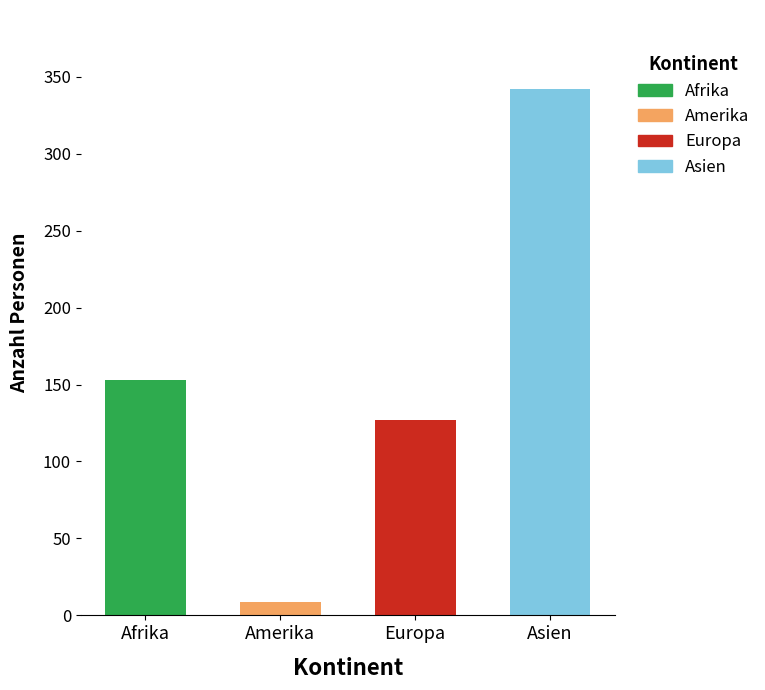

What is the label of the 3rd bar from the left?

Europa